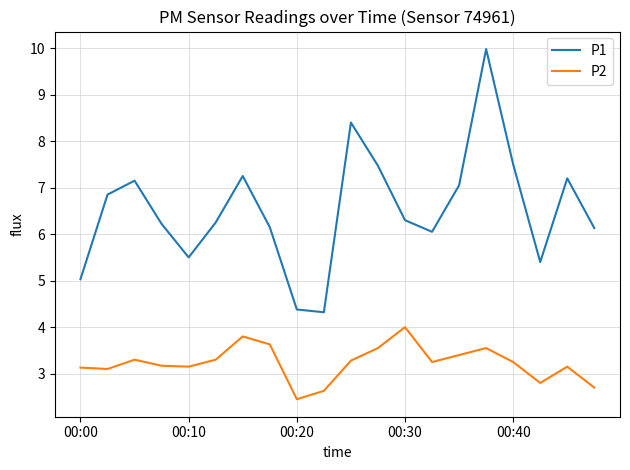

What is the difference between the second highest and second lowest values in the P2 series?

1.2